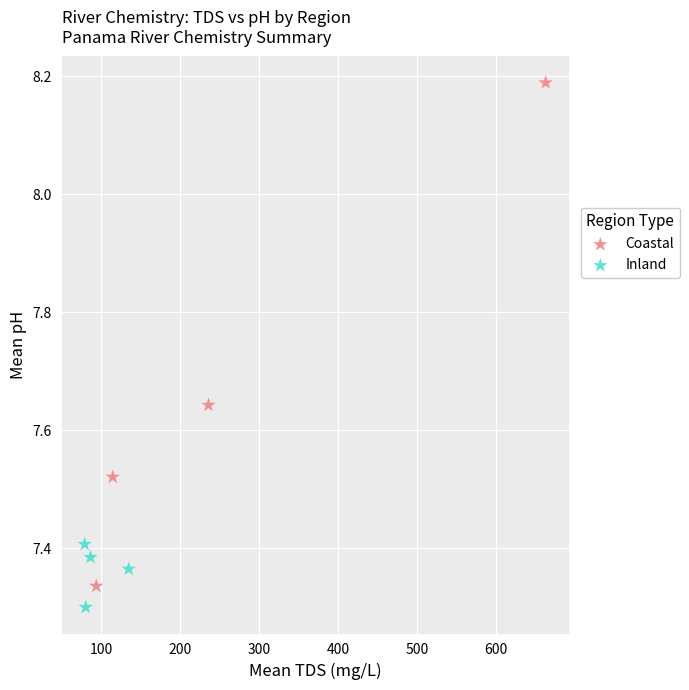

Which series has the largest Y range (max minus min)?

Coastal